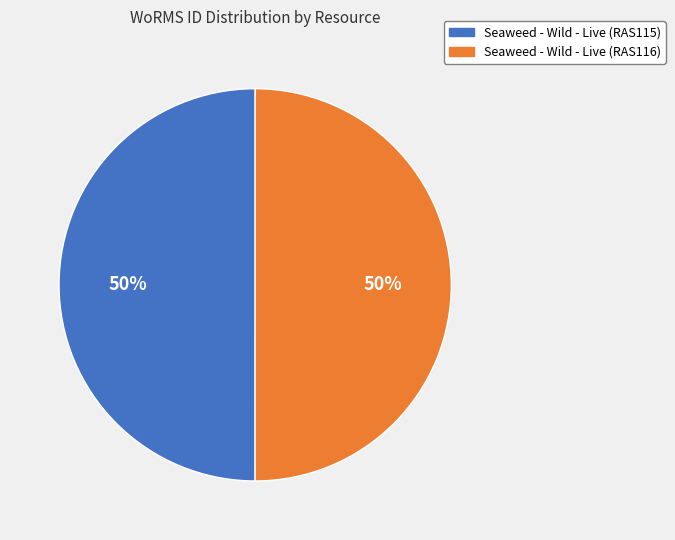

Combined, do Seaweed - Wild - Live (RAS115) and Seaweed - Wild - Live (RAS116) account for over 50%?

Yes